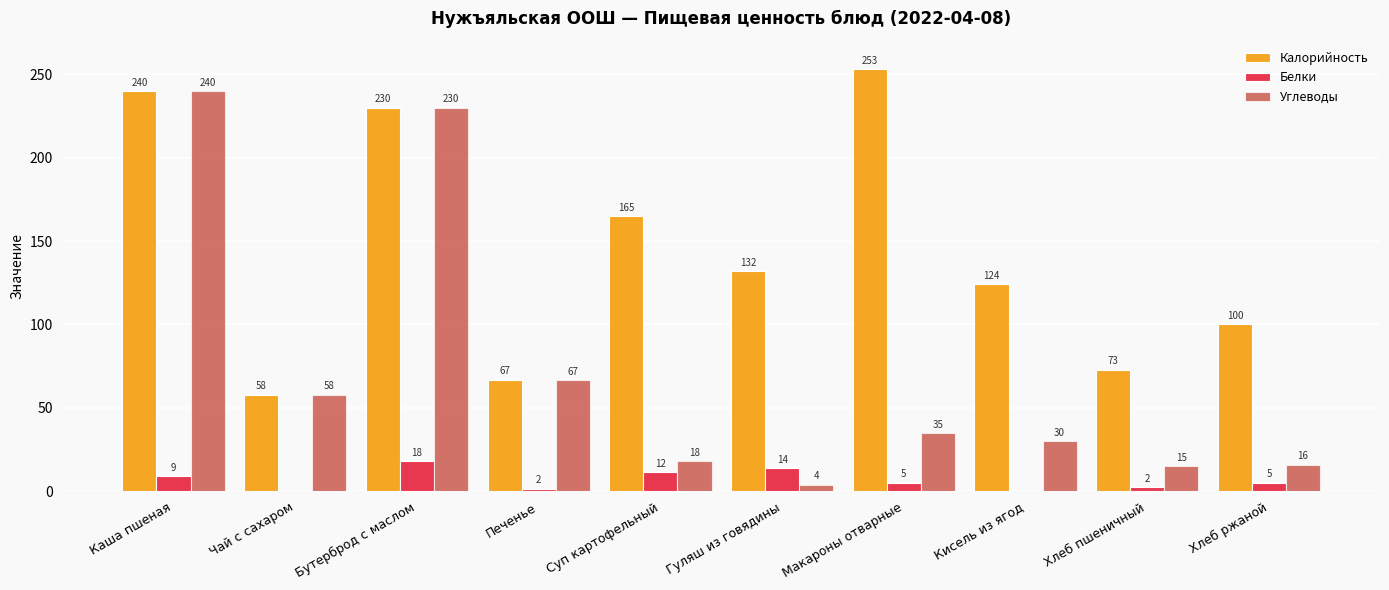

What is the maximum value shown in the chart?

253.0